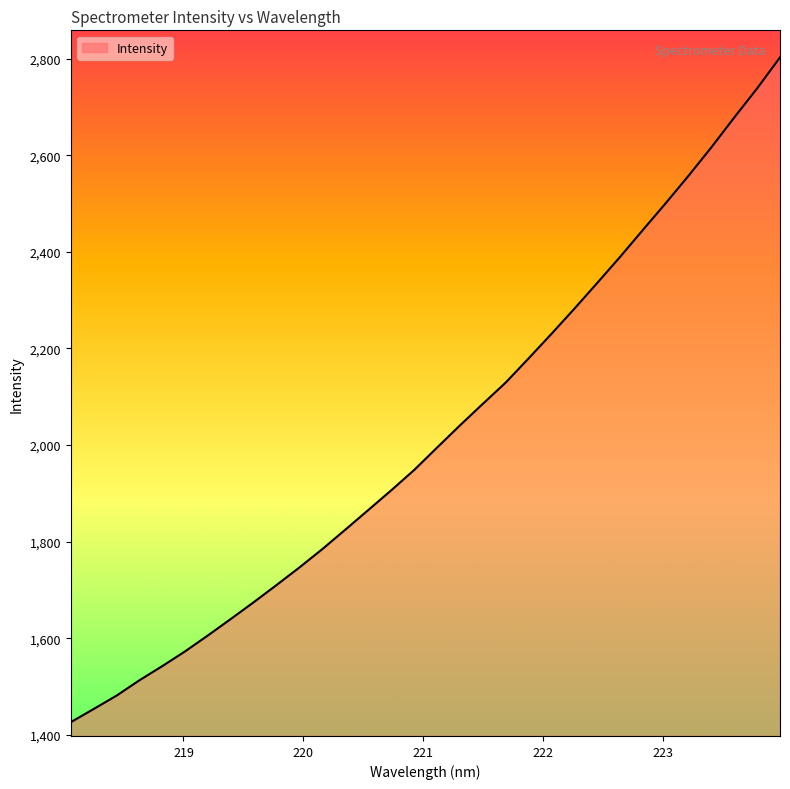

What is the greatest value displayed?

2802.7